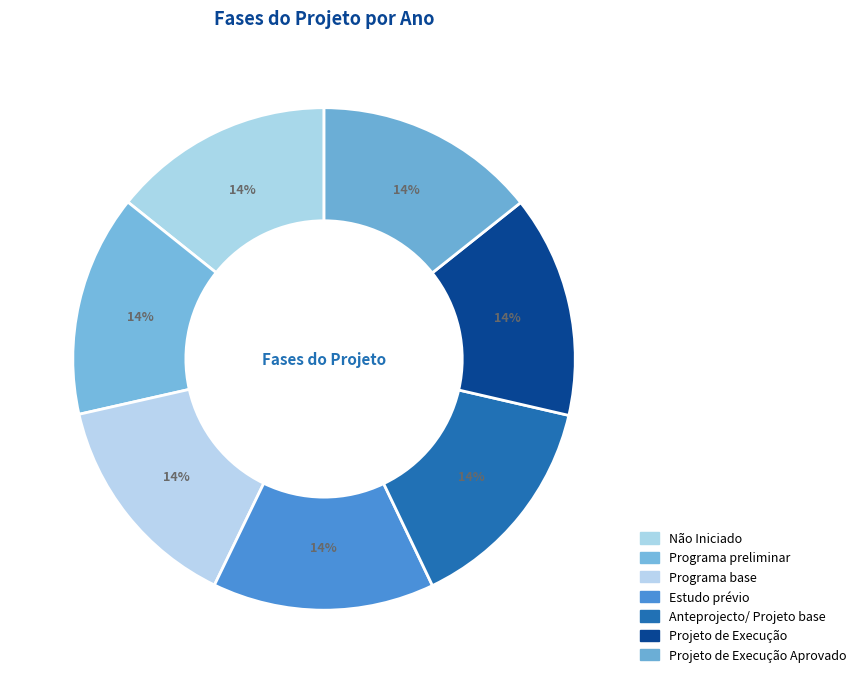

How many slices are in this pie chart?

7